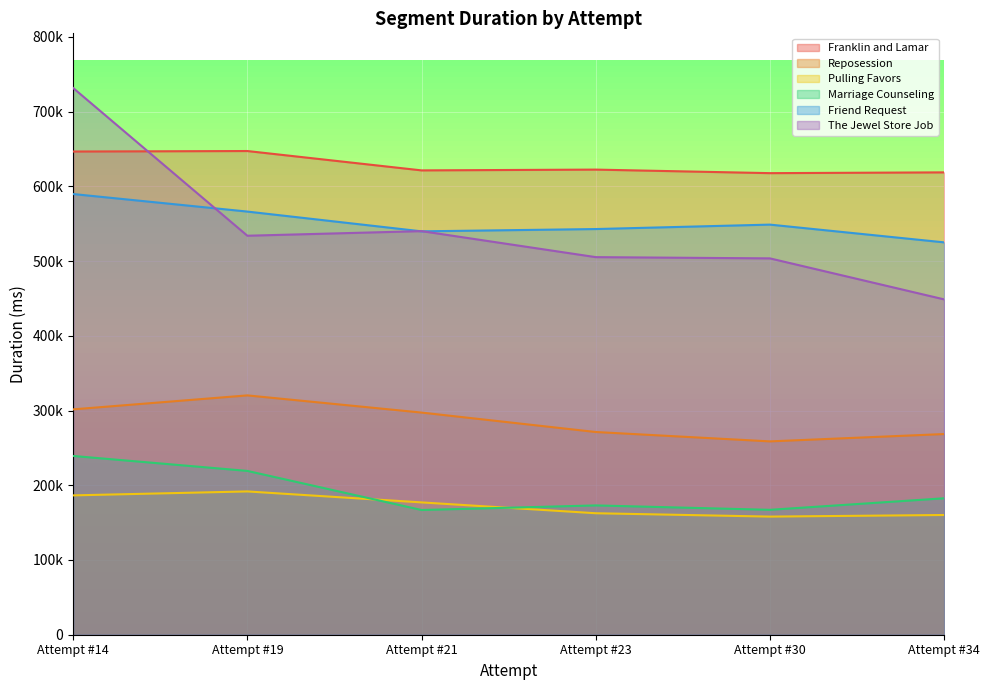

In Marriage Counseling, how many points are higher than both neighbors (excluding endpoints)?

1